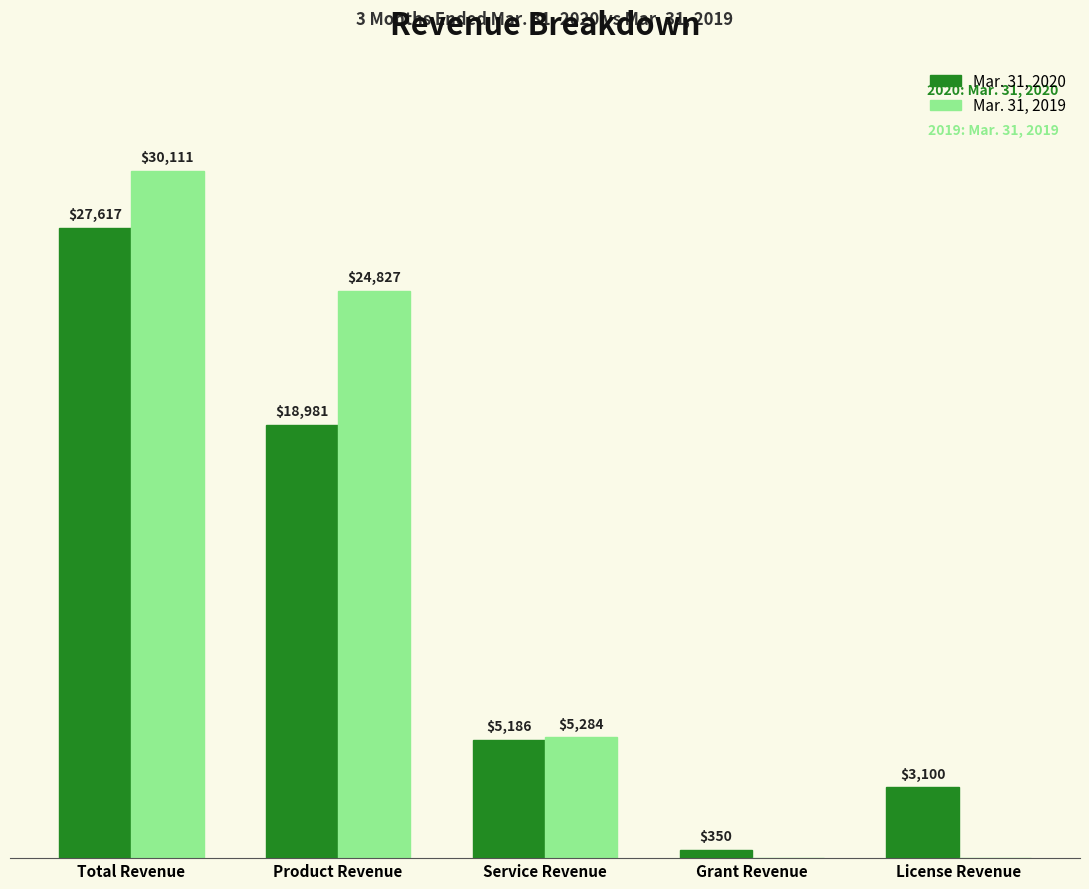

Where is Mar. 31, 2020 nearest to the value 13983?

Product Revenue